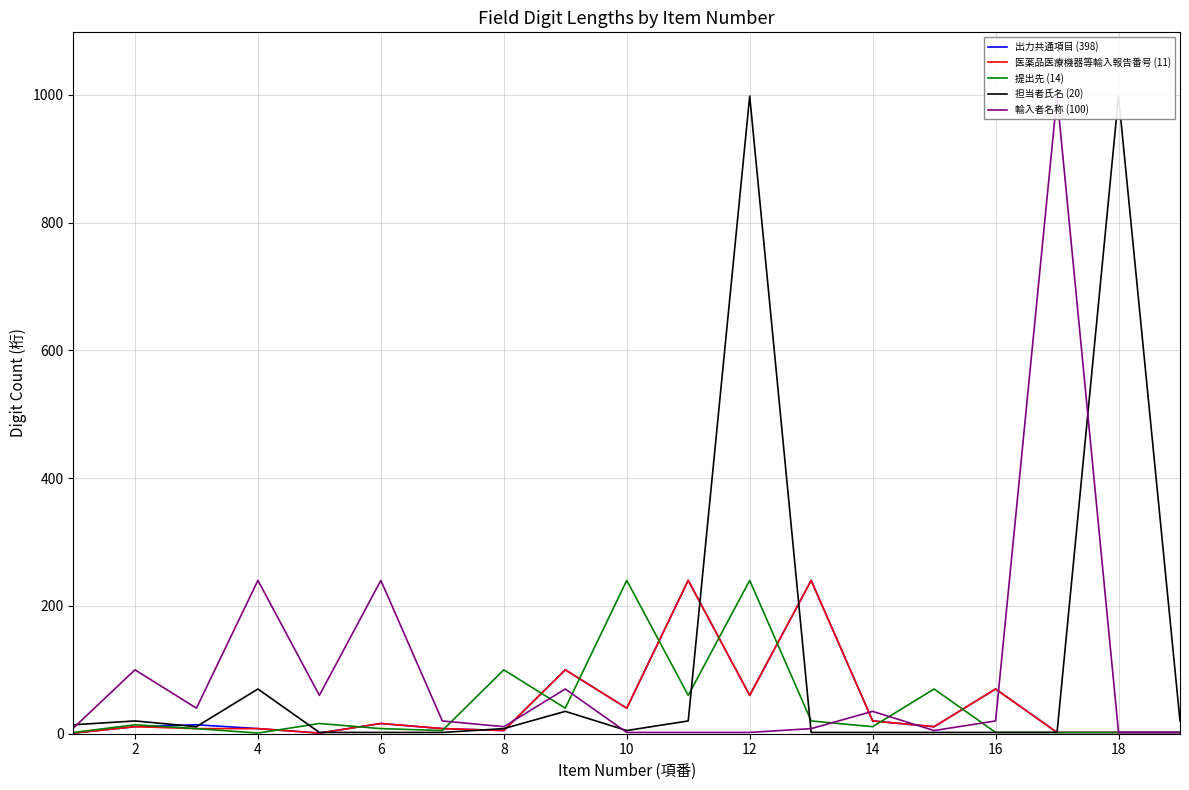

The value of 提出先 (14) at 12 is 240. True or false?

True